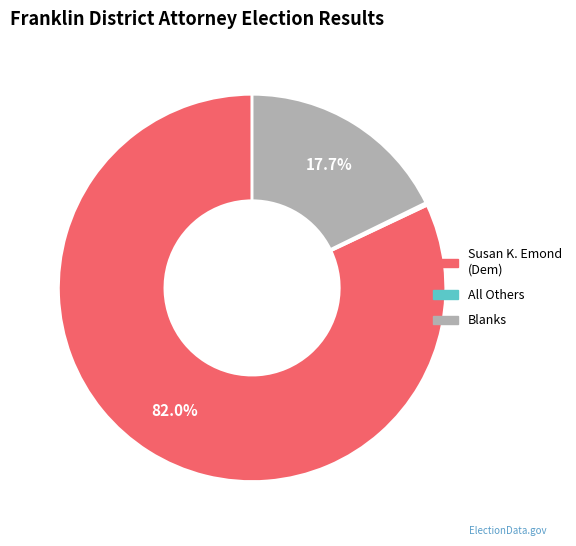

To the nearest percent, what is the difference between the largest and smallest slice percentages?

82%